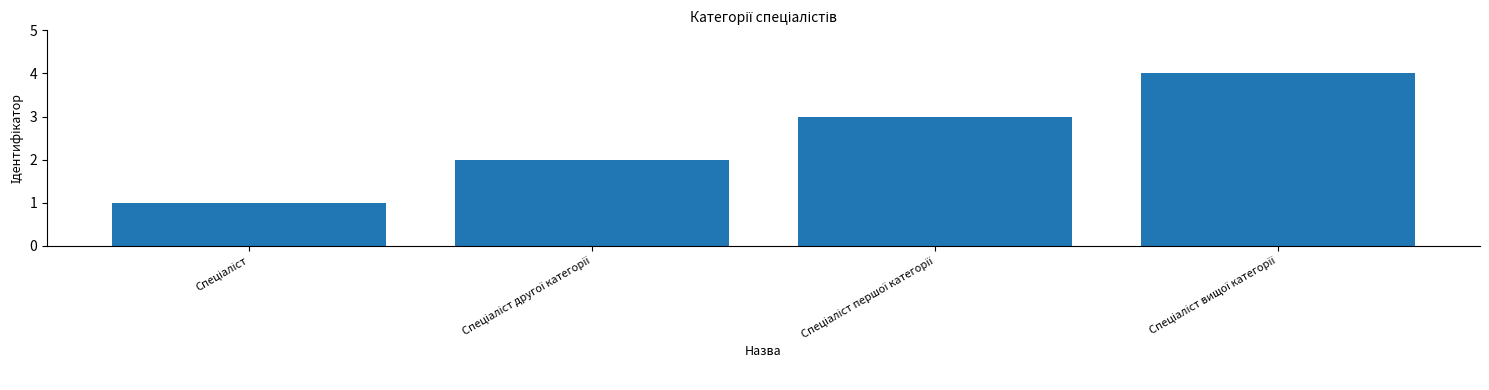

What is the sum of all values?

10